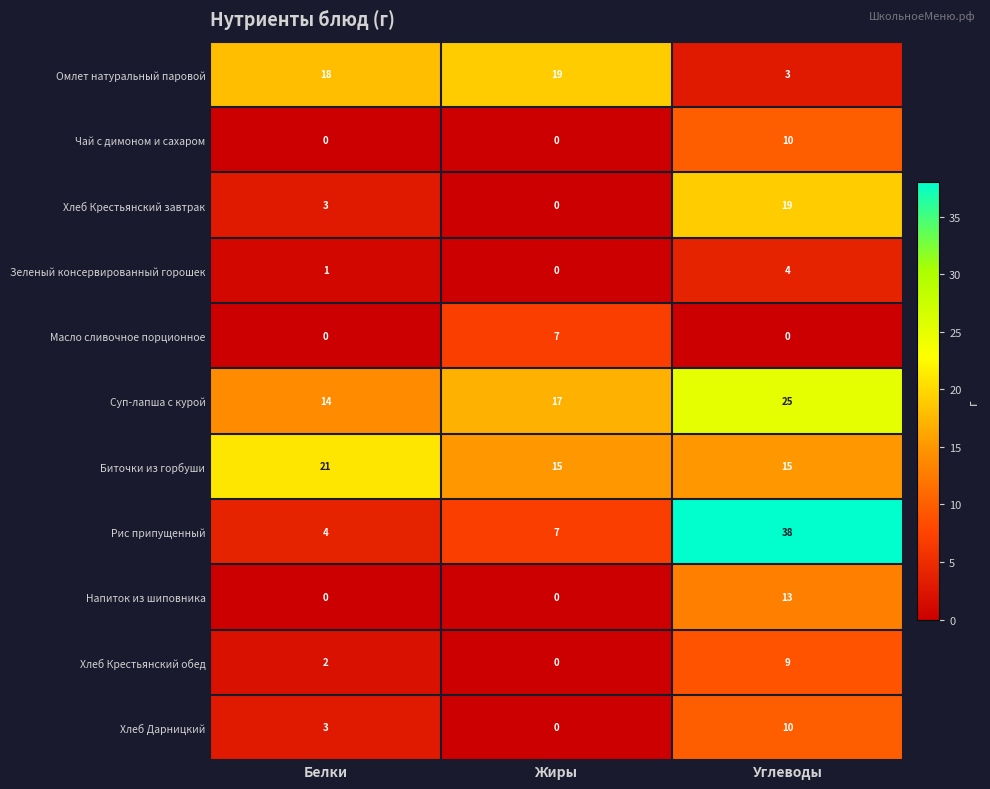

What is the sum of the Чай с димоном и сахаром values at Углеводы and Белки?

10